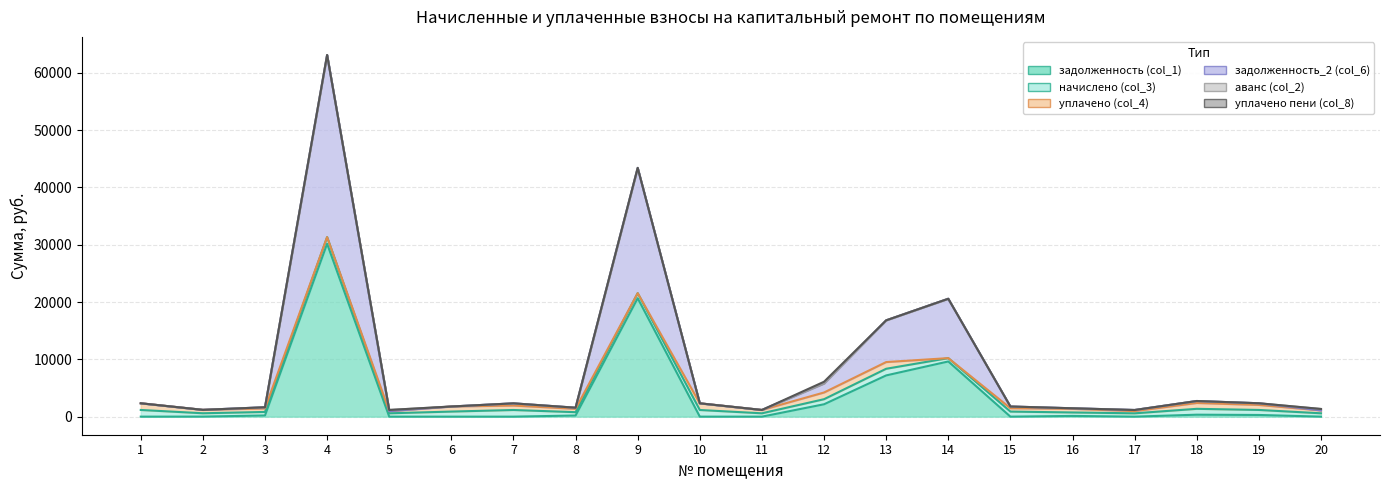

The value of уплачено (col_4) at 15 is 335.6. True or false?

False